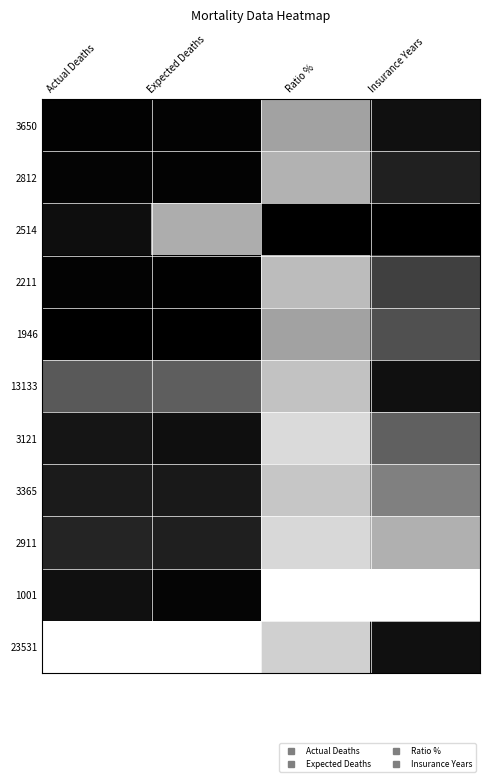

Which series changed the most between Actual Deaths and Ratio %?

1001